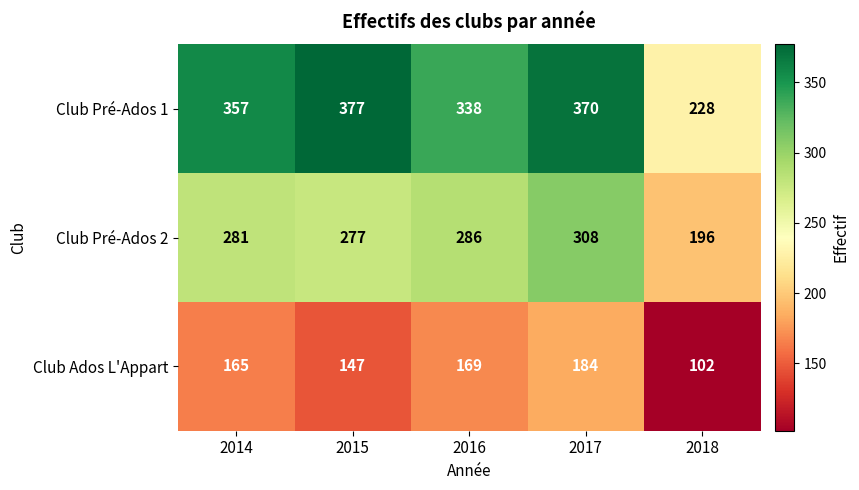

Rank the categories by Club Pré-Ados 2 value from highest to lowest.

2017, 2016, 2014, 2015, 2018